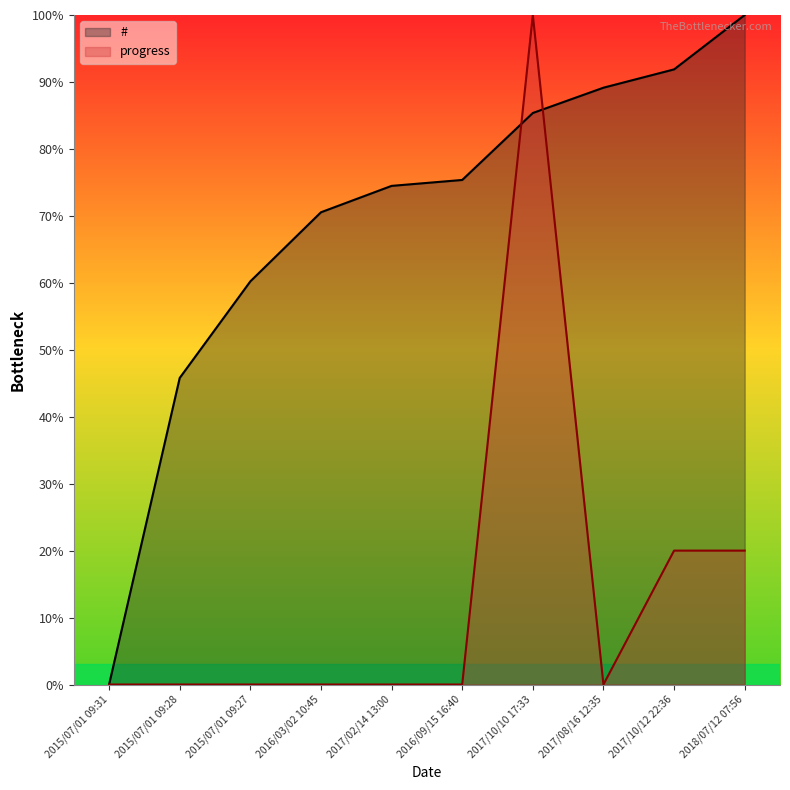

In progress, how many points are lower than both neighbors (excluding endpoints)?

1